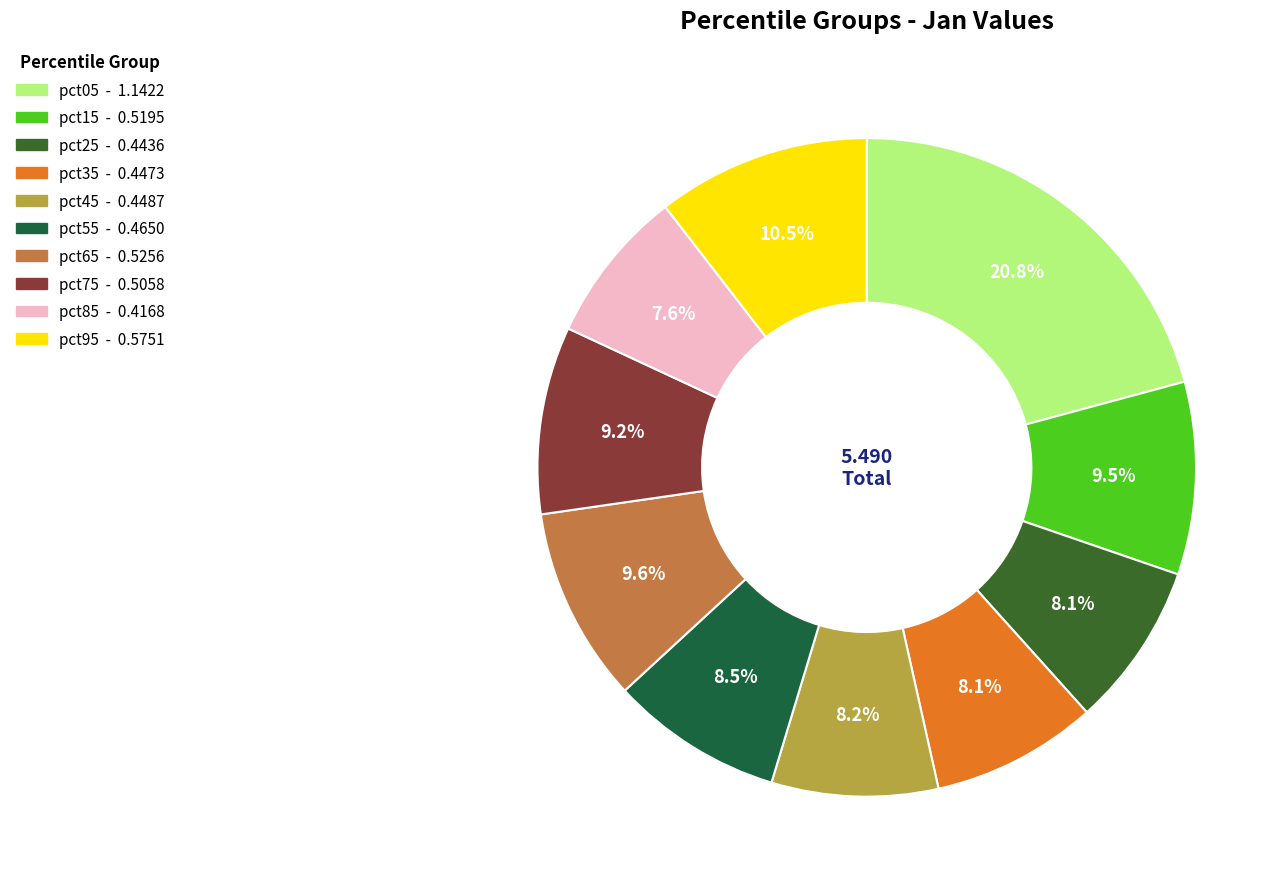

Count the number of slices in the pie.

10